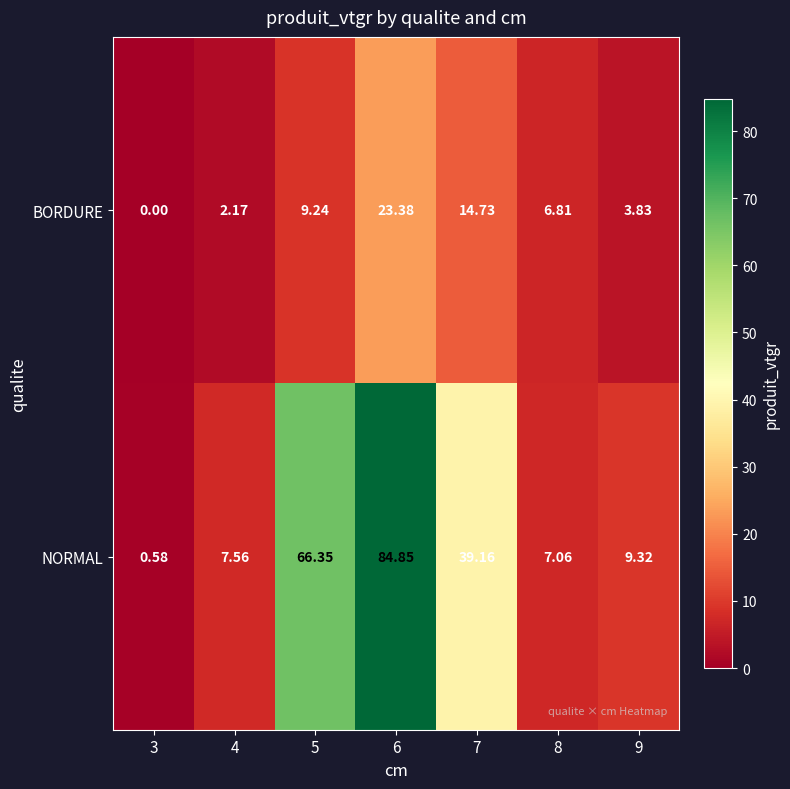

Which series has the widest spread of values?

NORMAL